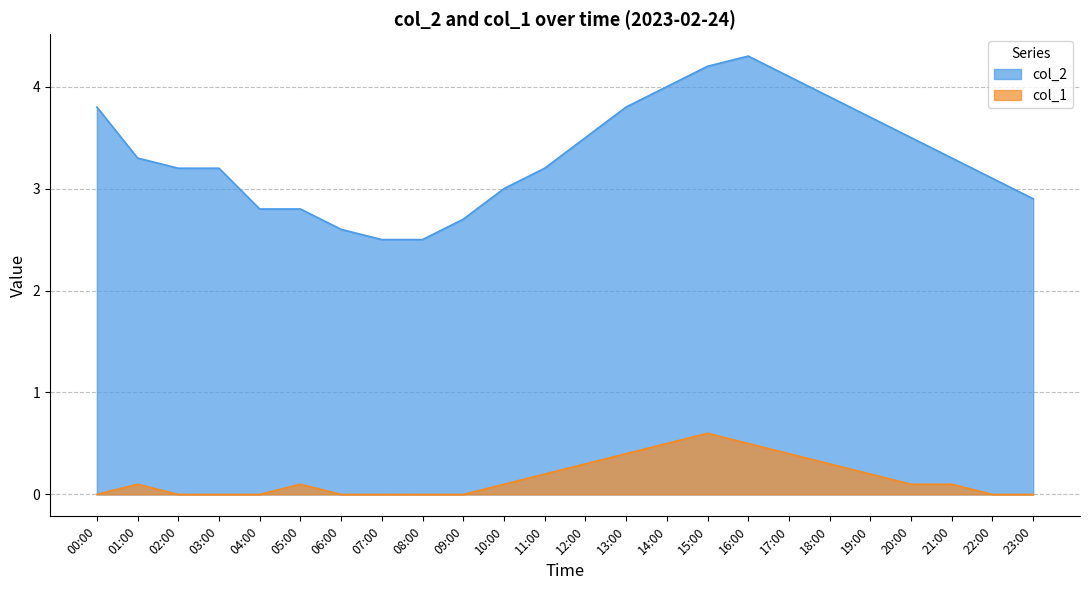

How many lines are shown in the chart?

2